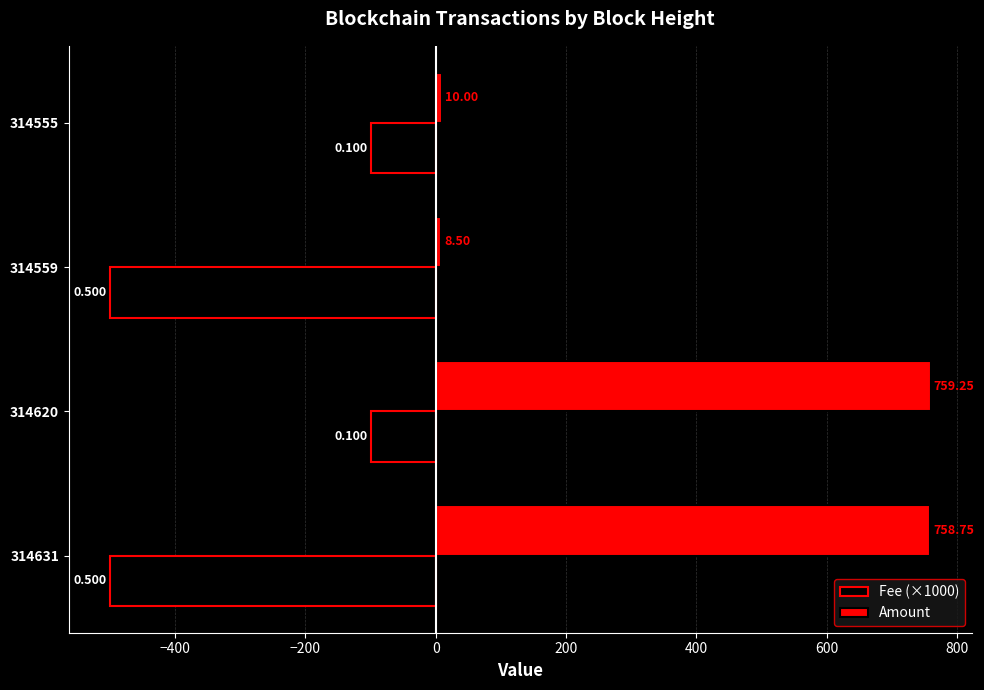

Which series changed the most between 314620 and 314555?

Amount